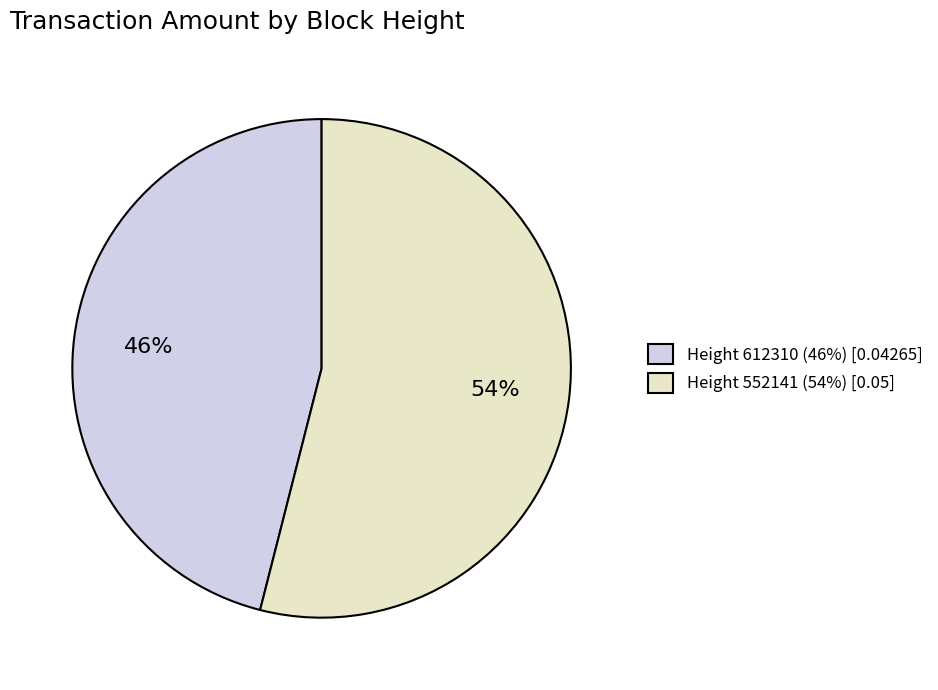

How many slices are in this pie chart?

2